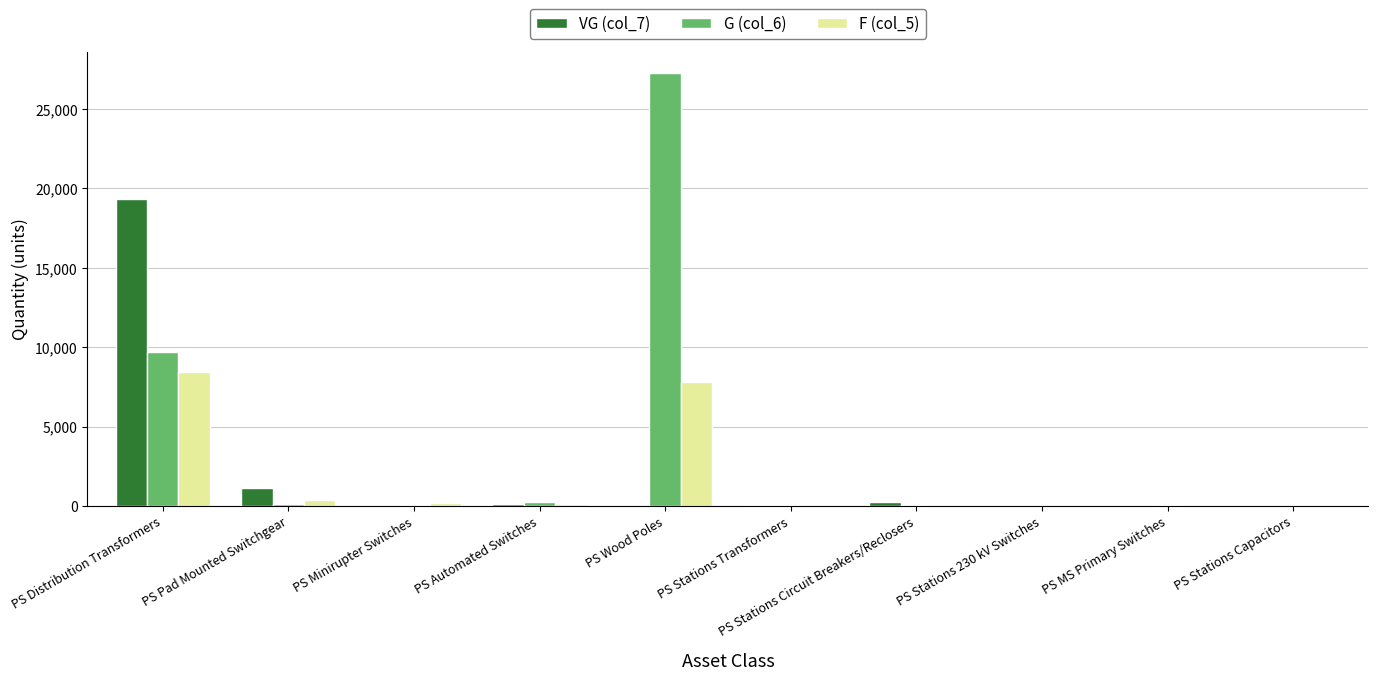

Where does the VG (col_7) series first go above 36?

PS Distribution Transformers